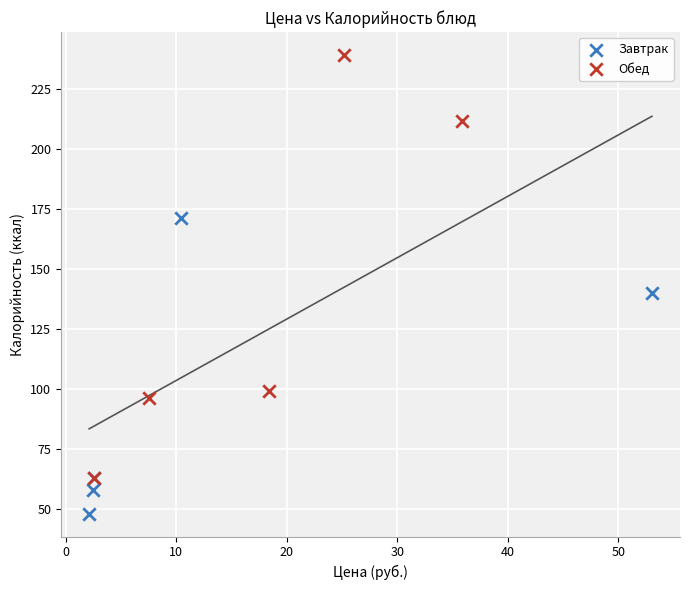

Which series has the largest Y range (max minus min)?

Обед